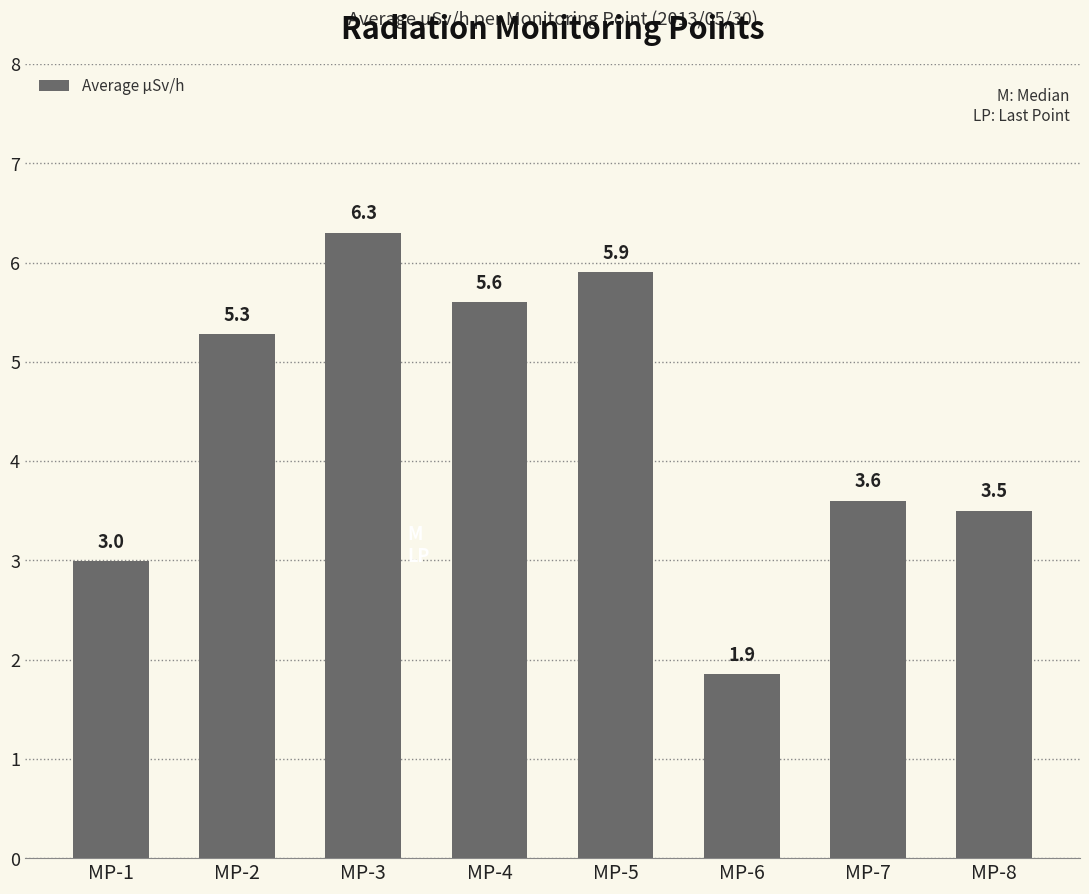

What is the difference between the values at MP-4 and MP-7?

2.0